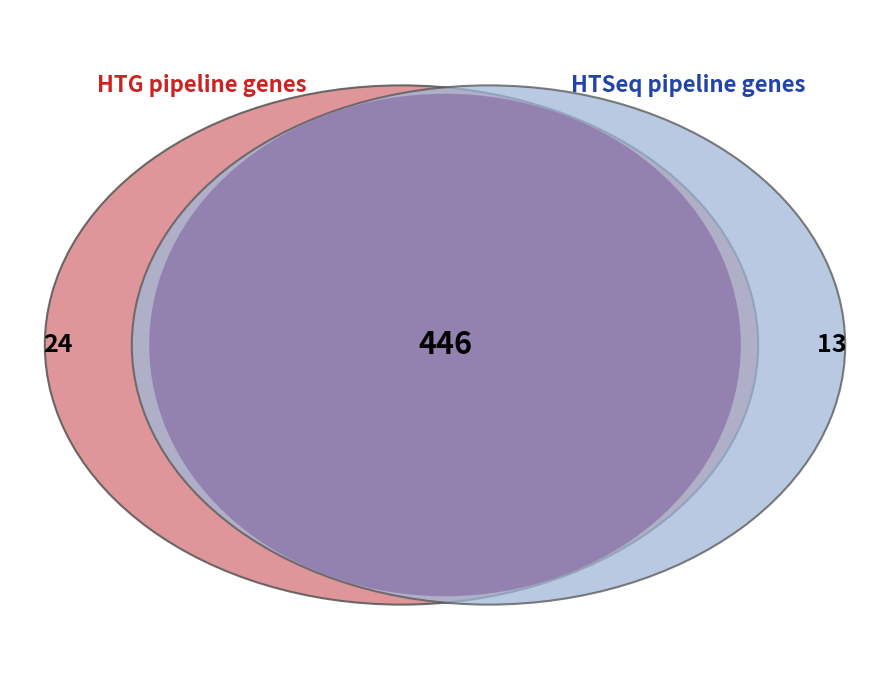

Which has a higher value, 1 or 9?

9